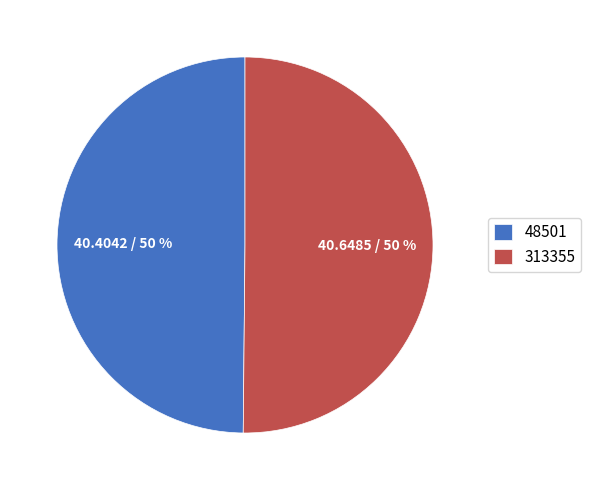

To the nearest percent, what percentage of the pie is 48501?

50%